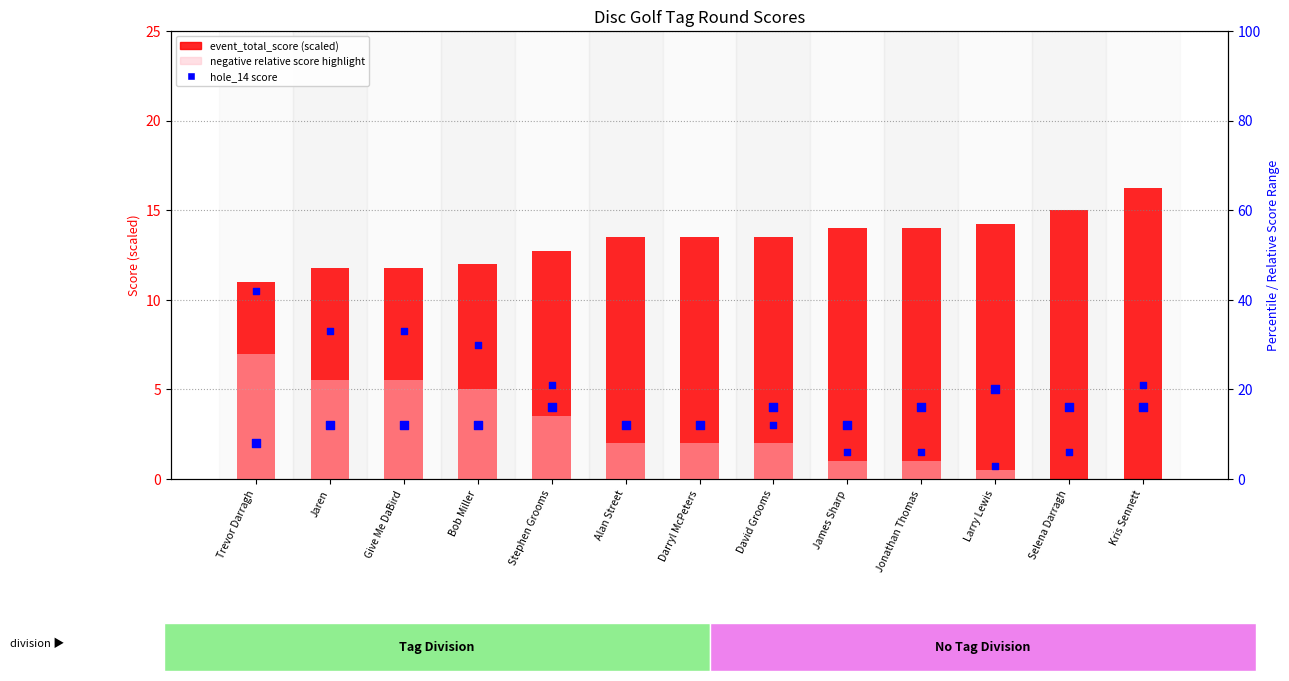

What is the total value across all series at Darryl McPeters?

28.5